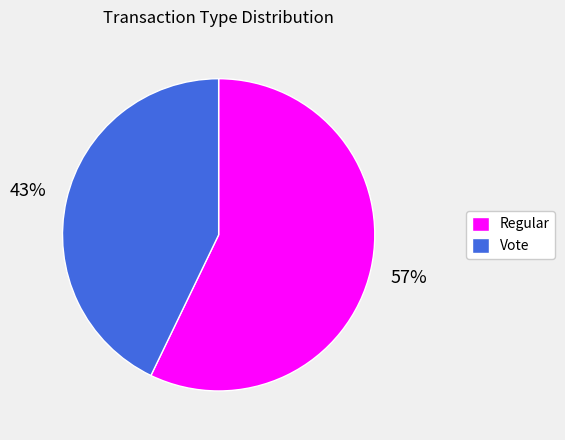

Do Vote and Regular together represent more than half of the pie?

Yes